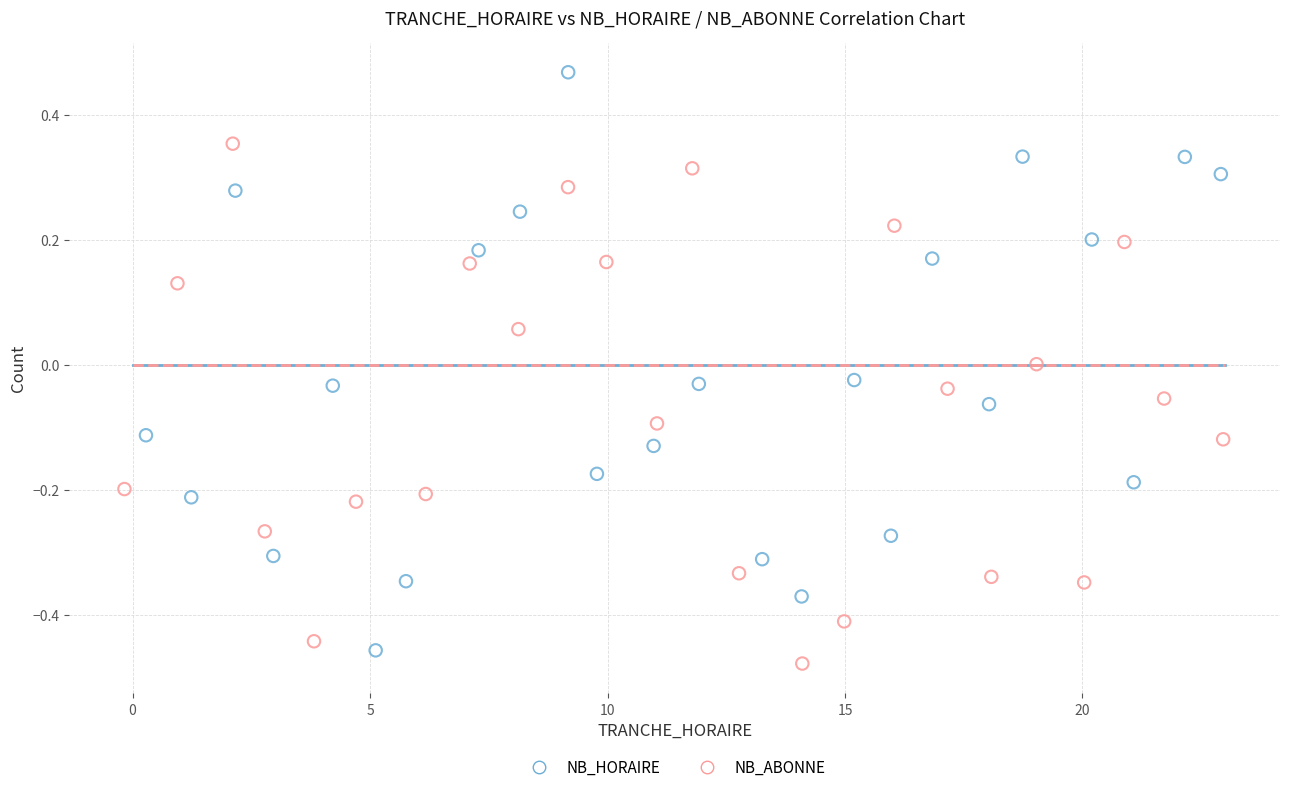

Which series has the widest spread of Y values?

NB_HORAIRE